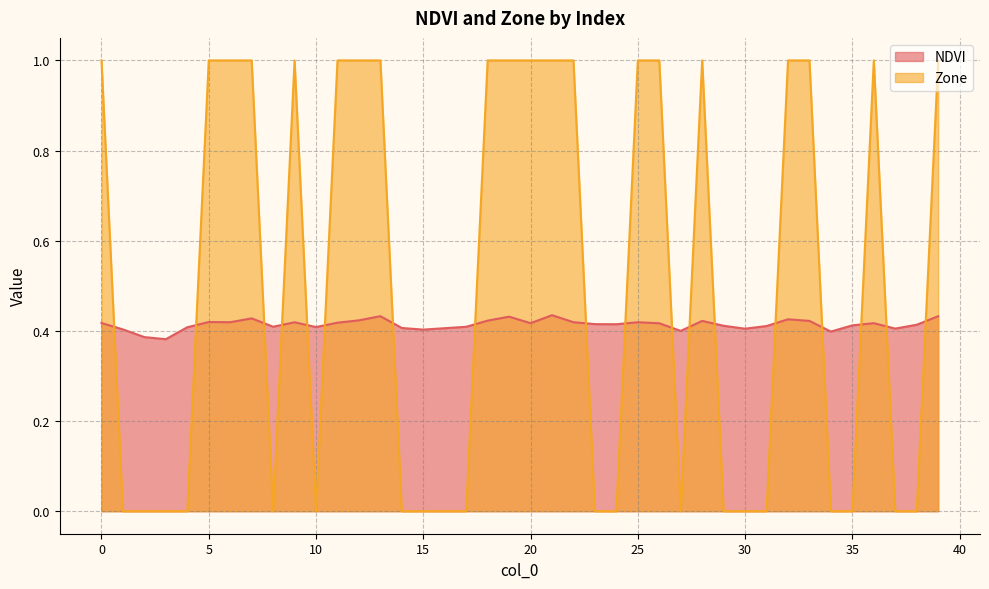

Which series has the widest spread of values?

Zone